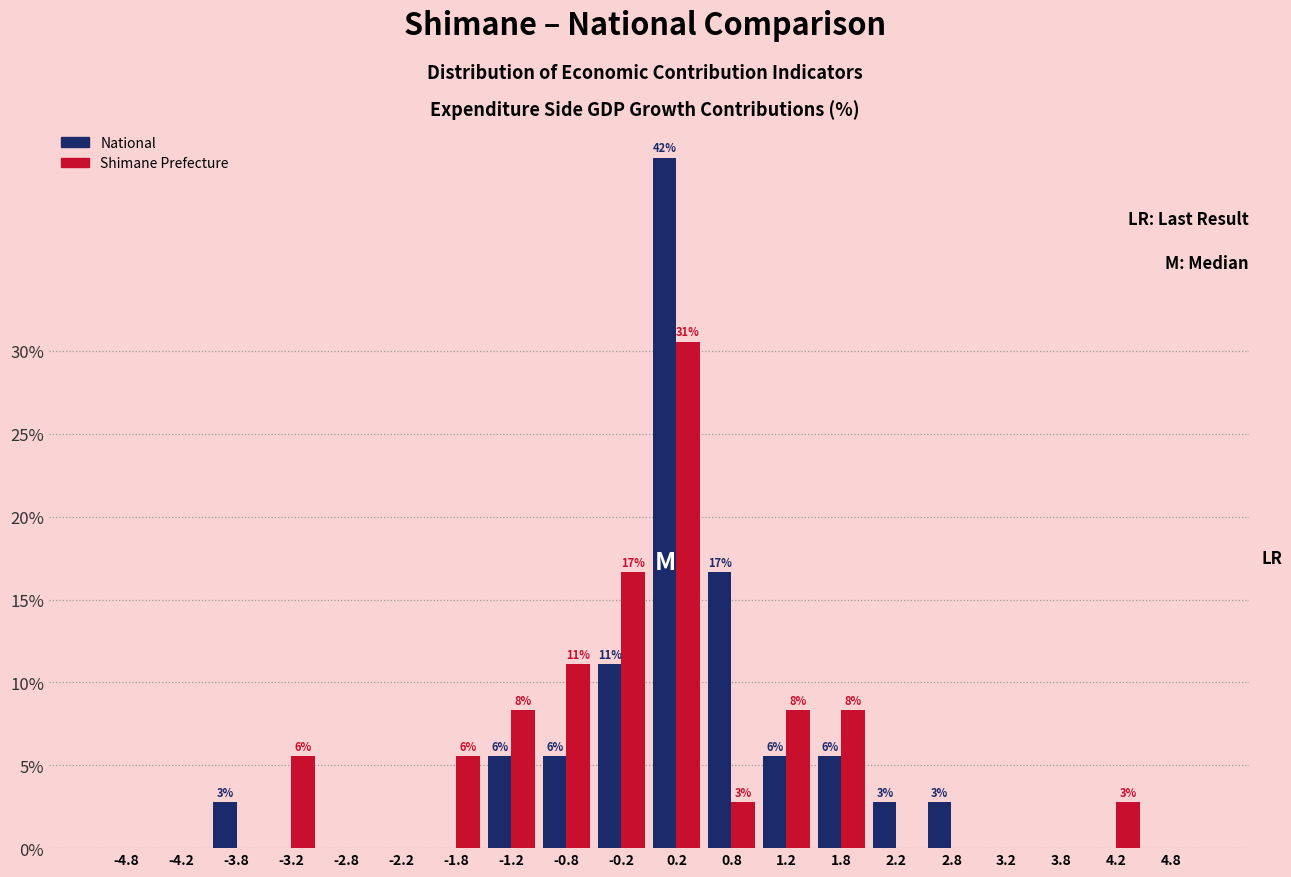

Are the bars grouped side by side (vs. stacked)?

Yes